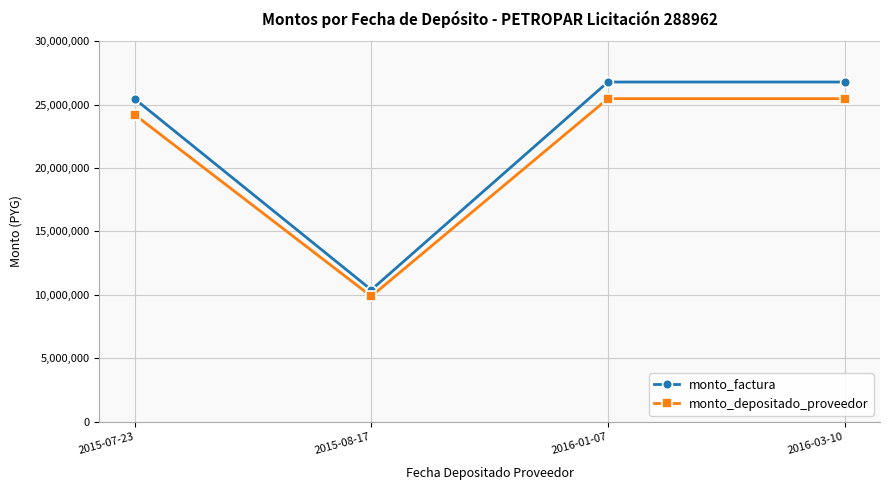

List the series in order of their overall mean, lowest first.

monto_depositado_proveedor, monto_factura